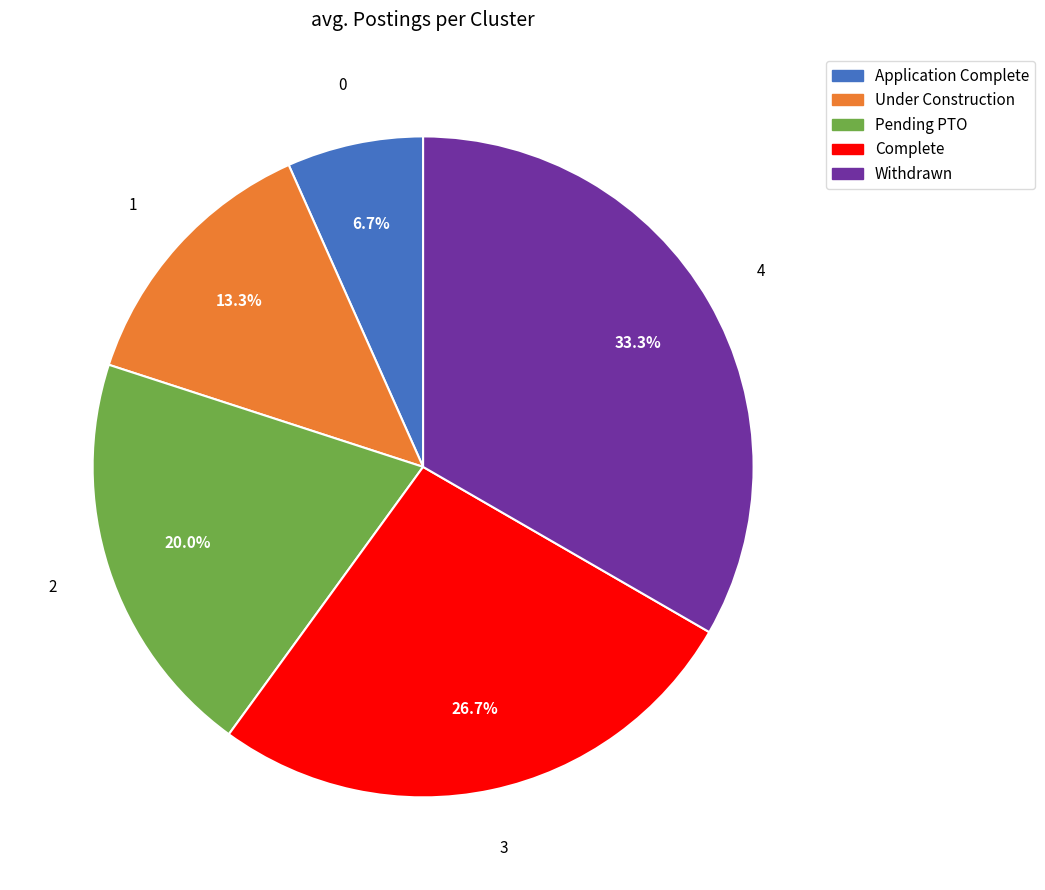

Rank the categories by value from lowest to highest.

Application Complete, Under Construction, Pending PTO, Complete, Withdrawn